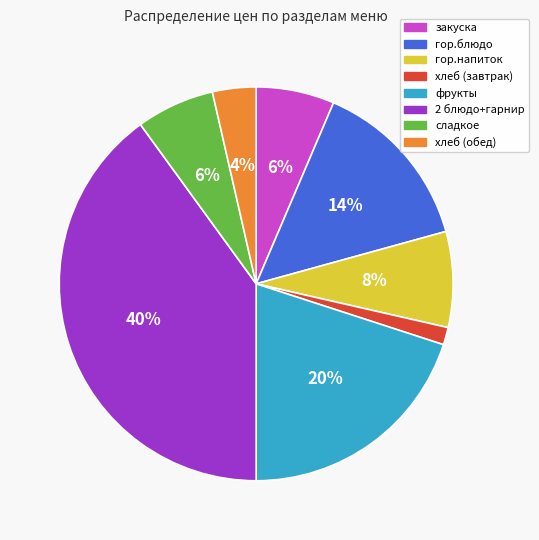

To the nearest percent, what portion does гор.напиток represent?

8%